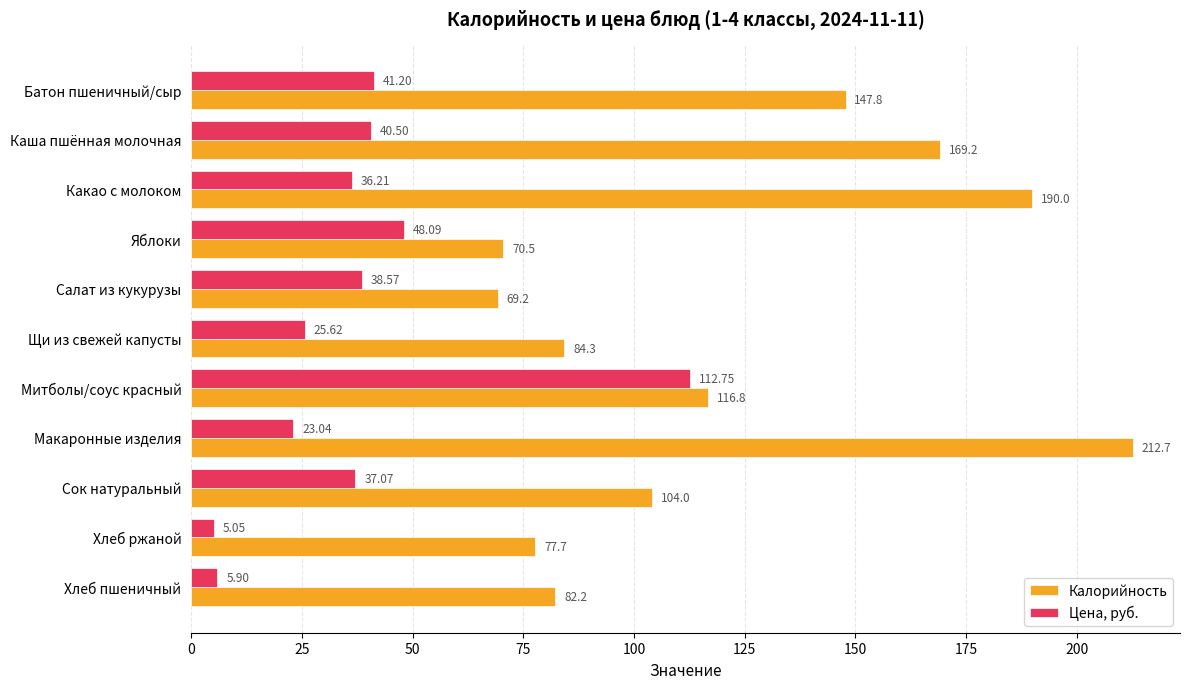

List the labels in order of Калорийность value, largest first.

Макаронные изделия, Какао с молоком, Каша пшённая молочная, Батон пшеничный/сыр, Митболы/соус красный, Сок натуральный, Щи из свежей капусты, Хлеб пшеничный, Хлеб ржаной, Яблоки, Салат из кукурузы